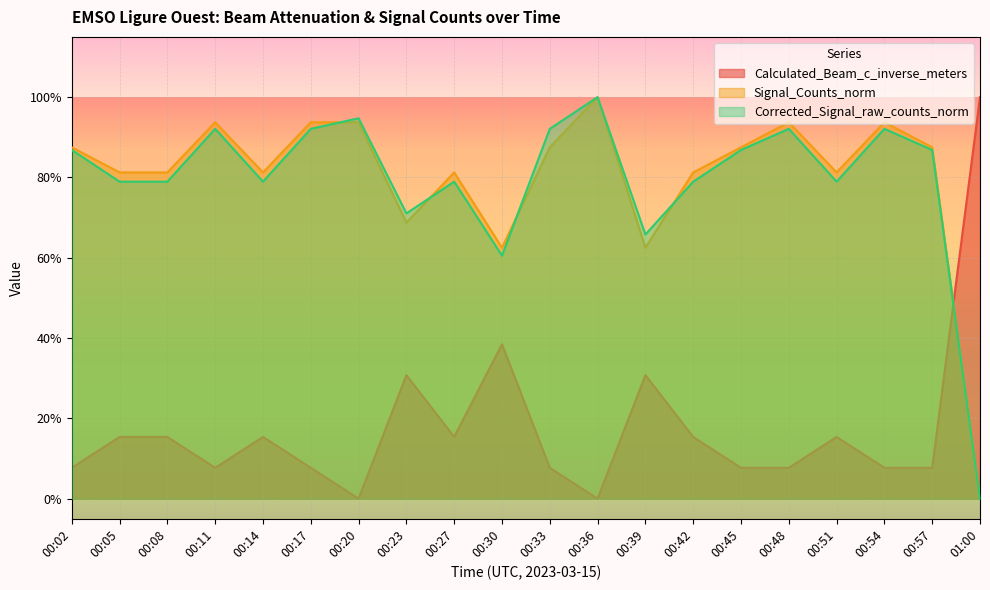

What is the highest value of the Calculated_Beam_c_inverse_meters series?

1.0